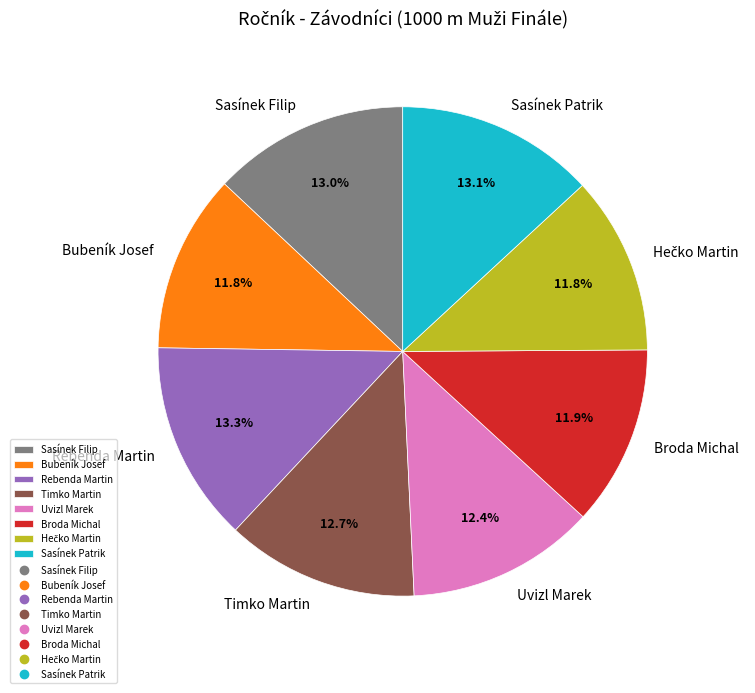

Between Uvizl Marek and Rebenda Martin, which is larger?

Rebenda Martin